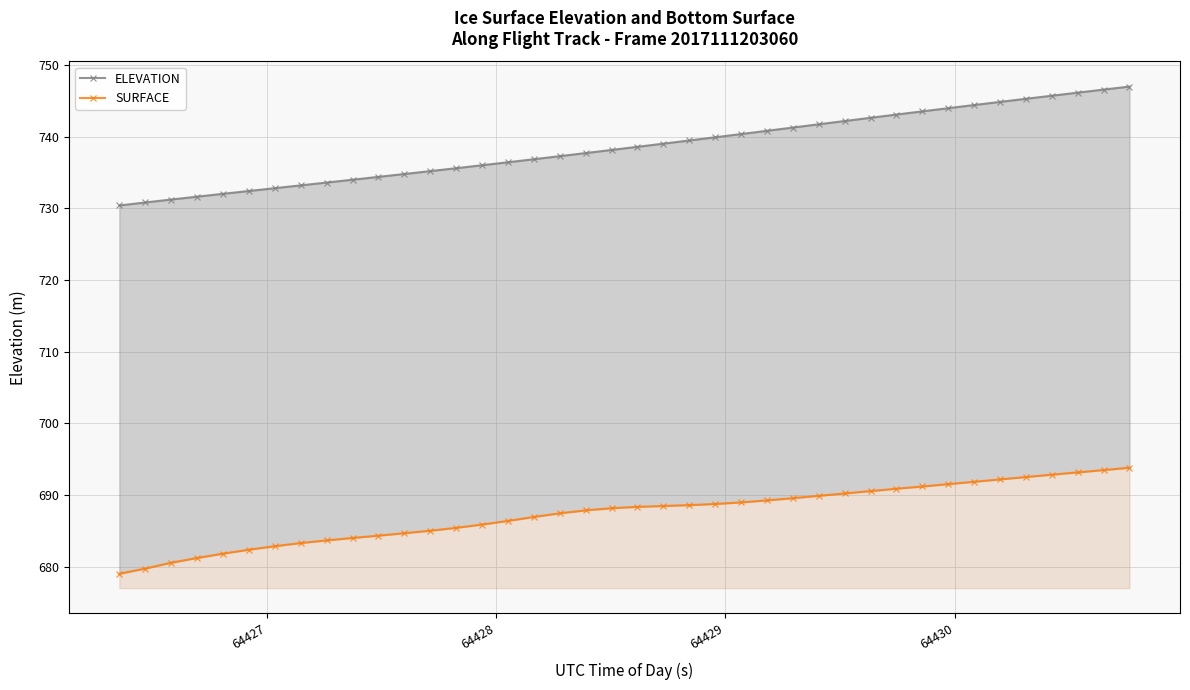

True or false: SURFACE and ELEVATION intersect in this chart.

False